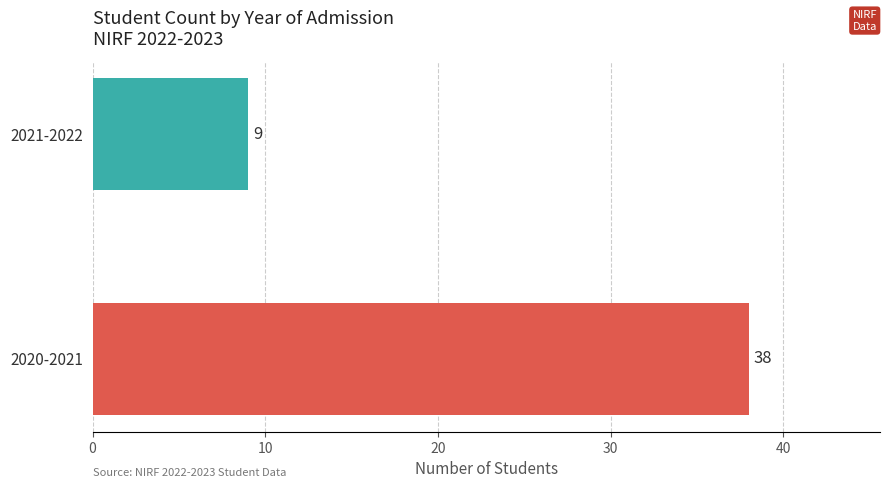

Reading bottom to top, what are all the values shown in this chart?

38	9